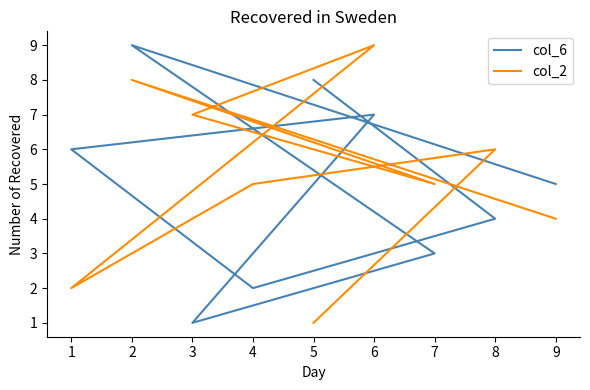

Rank the series by their maximum value, from lowest to highest.

col_6, col_2